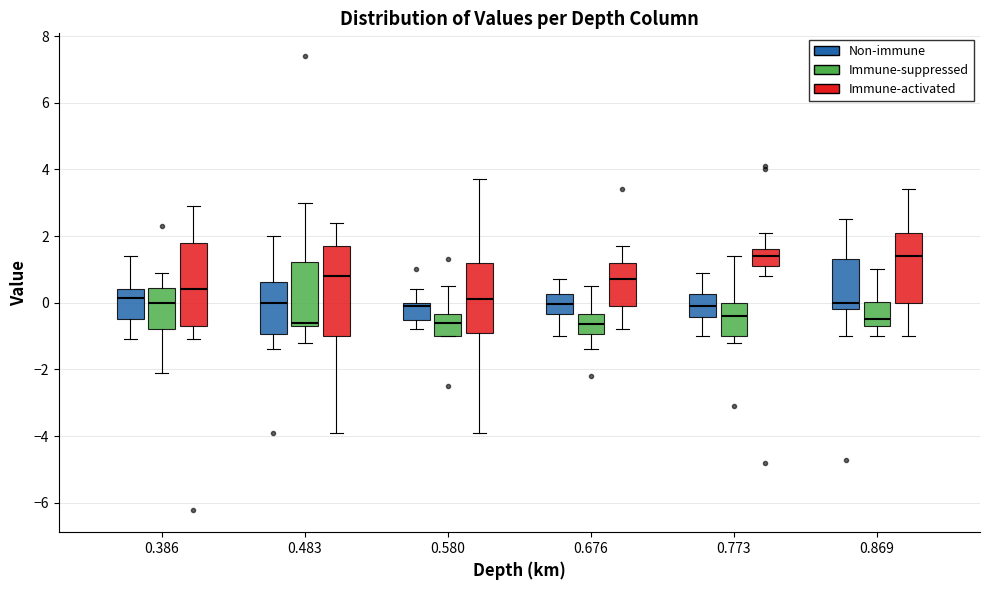

Reading left to right, transcribe this box plot: for each box, give where its median line is, the range the box spans, and where its two whiskers end, as read against the y-axis. The values are not printed on the chart, so give them approximately, as read against the axis.

0.386 (Non-immune): median 0.2, box -0.4 to 0.4, whiskers -1.0 to 1.4
0.386 (Immune-suppressed): median 0.0, box -0.8 to 0.4, whiskers -2.0 to 1.0
0.386 (Immune-activated): median 0.4, box -0.6 to 1.8, whiskers -1.0 to 3.0
0.483 (Non-immune): median 0.0, box -1.0 to 0.6, whiskers -1.4 to 2.0
0.483 (Immune-suppressed): median -0.6 (just above the box's lower edge), box -0.6 to 1.2, whiskers -1.2 to 3.0
0.483 (Immune-activated): median 0.8, box -1.0 to 1.8, whiskers -3.8 to 2.4
0.580 (Non-immune): median 0.0 (just below the box's upper edge), box -0.6 to 0.0, whiskers -0.8 to 0.4
0.580 (Immune-suppressed): median -0.6, box -1.0 to -0.4, whiskers -1.0 to 0.6
0.580 (Immune-activated): median 0.2, box -0.8 to 1.2, whiskers -3.8 to 3.8
0.676 (Non-immune): median 0.0, box -0.4 to 0.2, whiskers -1.0 to 0.8
0.676 (Immune-suppressed): median -0.6, box -1.0 to -0.4, whiskers -1.4 to 0.6
0.676 (Immune-activated): median 0.8, box 0.0 to 1.2, whiskers -0.8 to 1.8
0.773 (Non-immune): median 0.0, box -0.4 to 0.2, whiskers -1.0 to 1.0
0.773 (Immune-suppressed): median -0.4, box -1.0 to 0.0, whiskers -1.2 to 1.4
0.773 (Immune-activated): median 1.4, box 1.2 to 1.6, whiskers 0.8 to 2.2
0.869 (Non-immune): median 0.0, box -0.2 to 1.4, whiskers -1.0 to 2.6
0.869 (Immune-suppressed): median -0.4, box -0.6 to 0.0, whiskers -1.0 to 1.0
0.869 (Immune-activated): median 1.4, box 0.0 to 2.2, whiskers -1.0 to 3.4